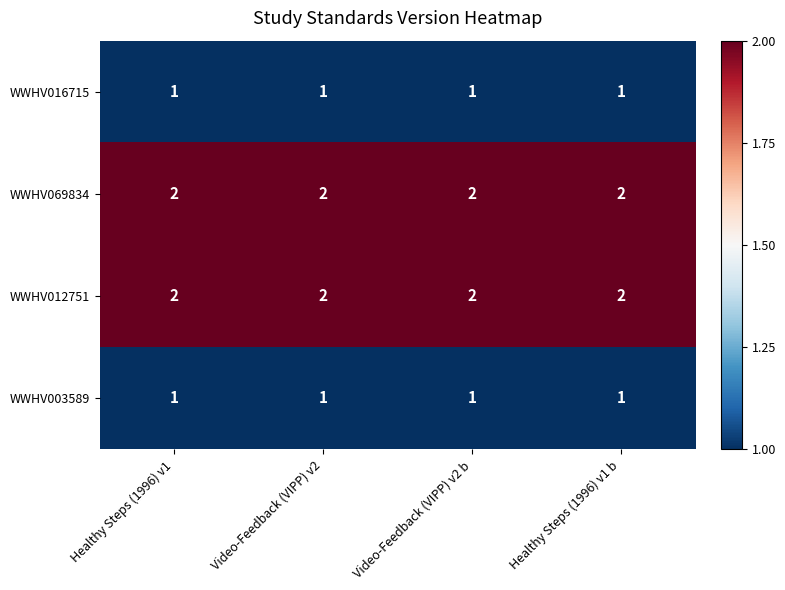

At how many categories does at least one series exceed 1?

4